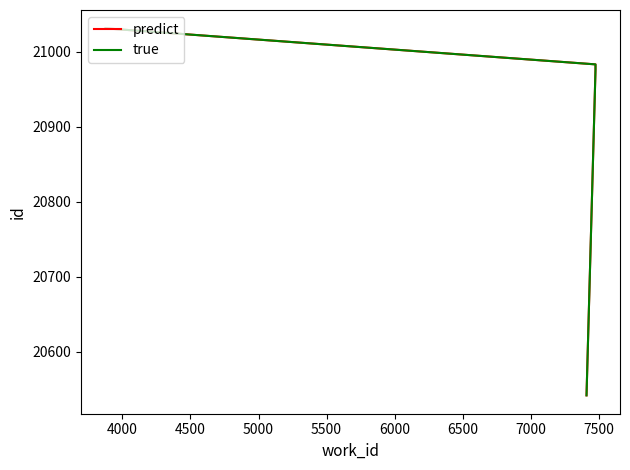

What is the difference between the maximum and minimum values in the predict series?

489